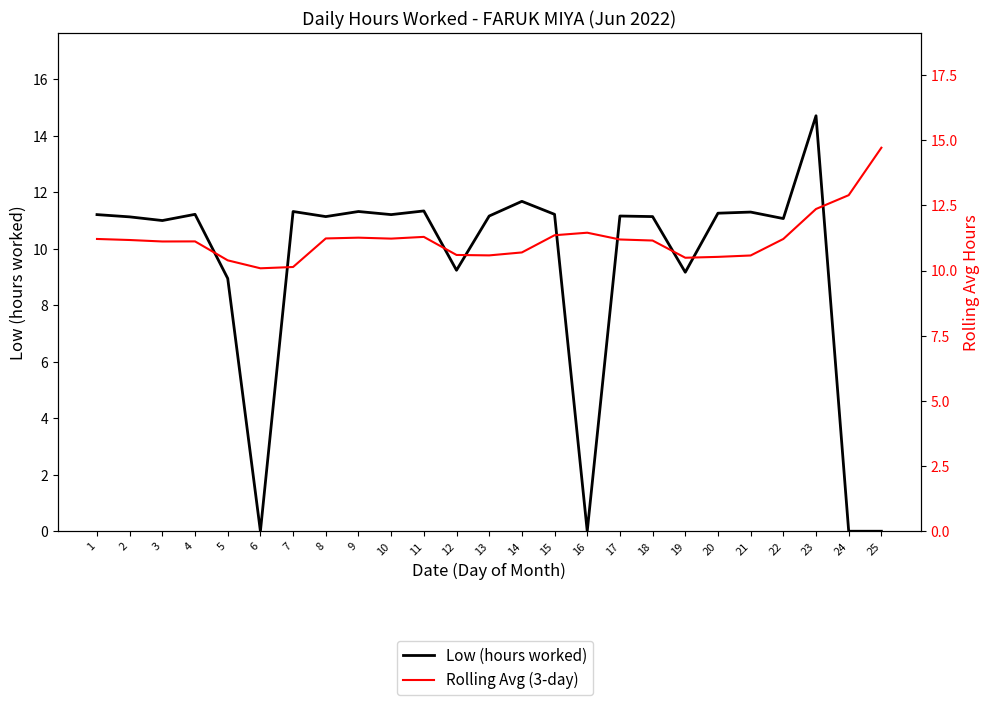

Reading left to right, transcribe all the data shown in this chart.

Low (hours worked): 1=11.2	2=11.1	3=11.0	4=11.2	5=8.9	6=0.0	7=11.3	8=11.1	9=11.3	10=11.2	11=11.3	12=9.2	13=11.2	14=11.7	15=11.2	16=0.0	17=11.2	18=11.1	19=9.2	20=11.3	21=11.3	22=11.1	23=14.7	24=0.0	25=0.0
Rolling Avg (3-day): 1=11.2	2=11.2	3=11.1	4=11.1	5=10.4	6=10.1	7=10.1	8=11.2	9=11.3	10=11.2	11=11.3	12=10.6	13=10.6	14=10.7	15=11.4	16=11.4	17=11.2	18=11.2	19=10.5	20=10.5	21=10.6	22=11.2	23=12.4	24=12.9	25=14.7